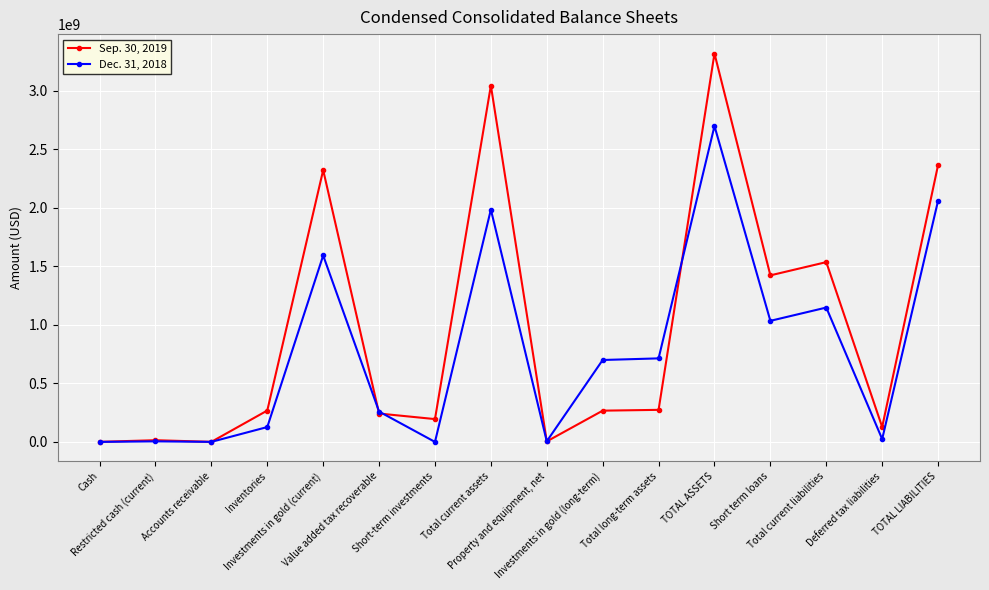

At Accounts receivable, list the series in order from smallest to largest.

Dec. 31, 2018, Sep. 30, 2019